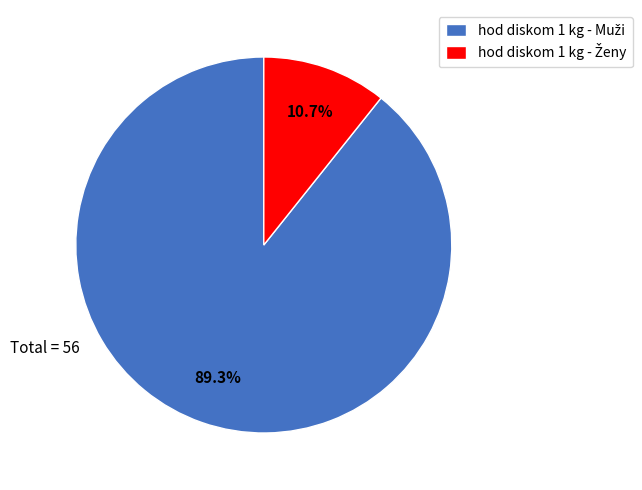

Does any single category account for the majority?

Yes